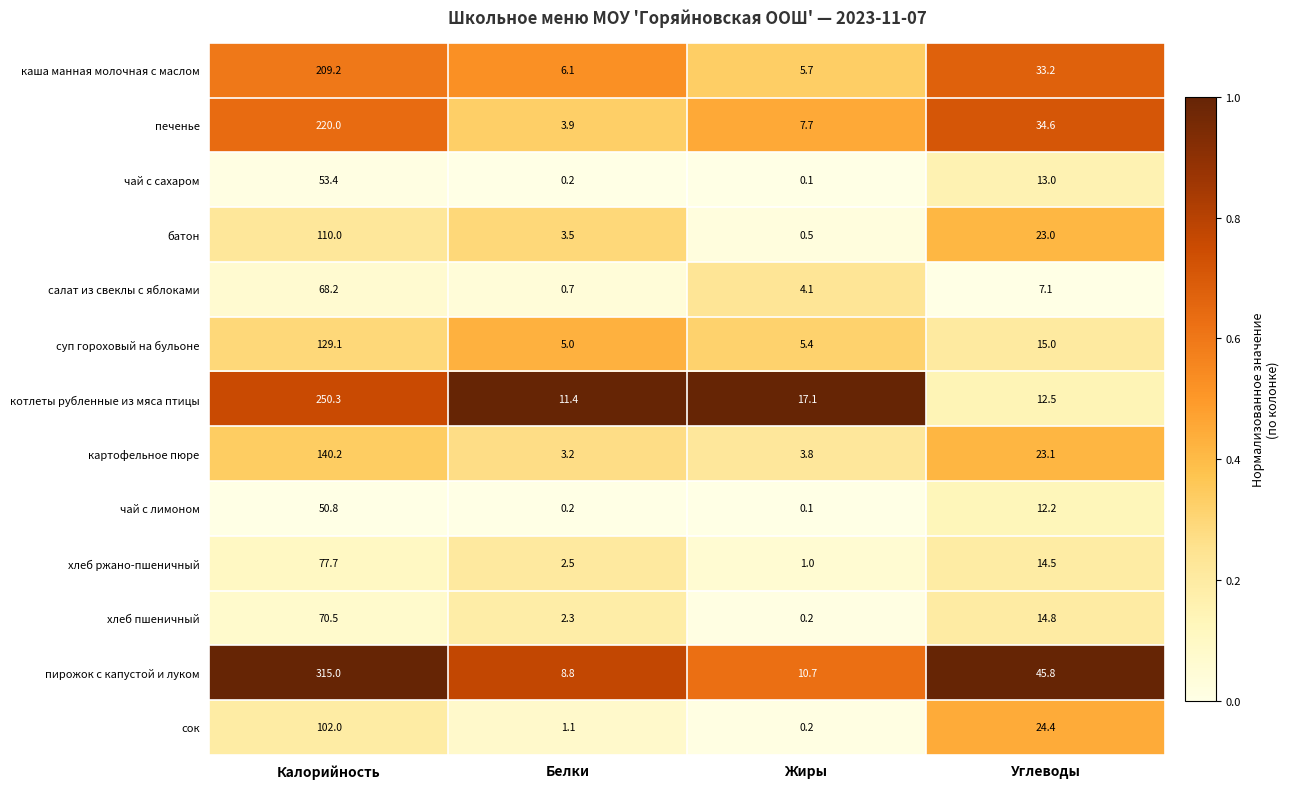

The value of каша манная молочная с маслом at Калорийность is 103.3. True or false?

False